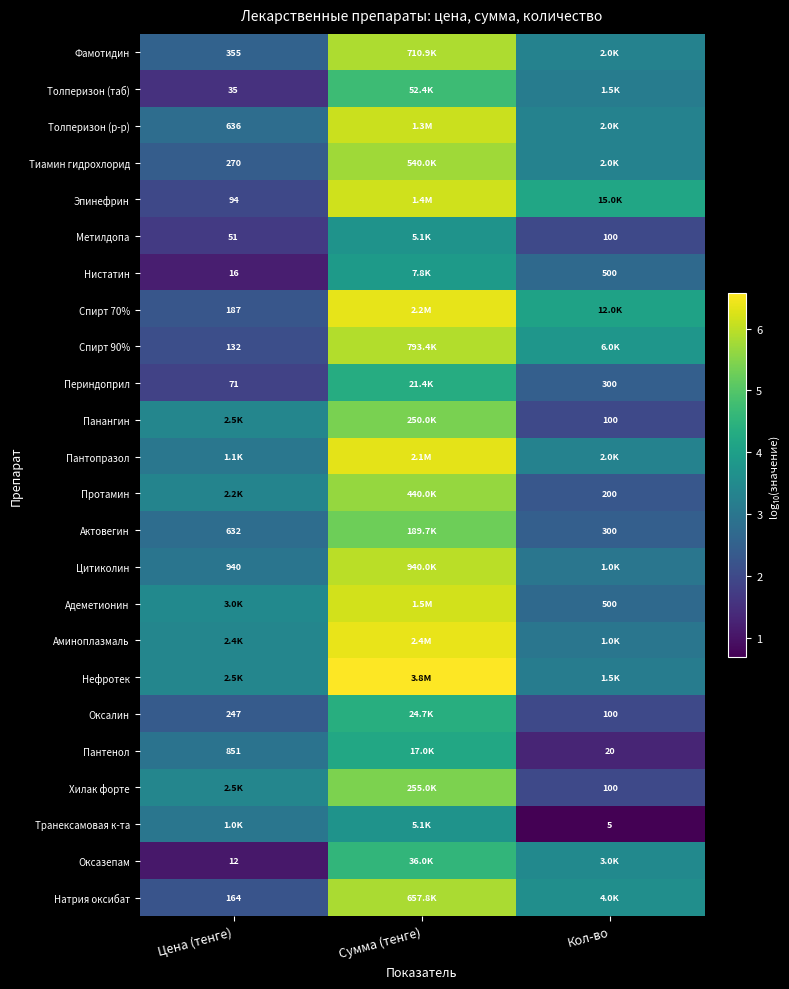

Rank the series at Сумма (тенге) from highest to lowest value.

Нефротек, Аминоплазмаль, Спирт 70%, Пантопразол, Адеметионин, Эпинефрин, Толперизон (р-р), Цитиколин, Спирт 90%, Фамотидин, Натрия оксибат, Тиамин гидрохлорид, Протамин, Хилак форте, Панангин, Актовегин, Толперизон (таб), Оксазепам, Оксалин, Периндоприл, Пантенол, Нистатин, Транексамовая к-та, Метилдопа